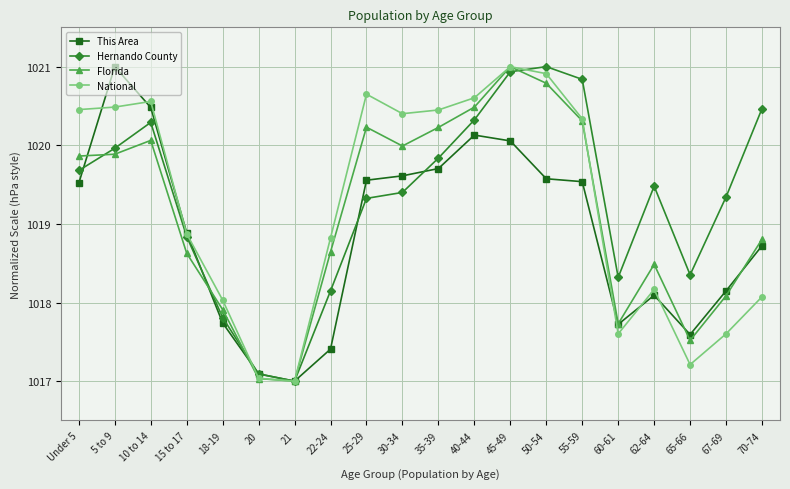

What is the value of the National point at the 11th from the left?

1020.4